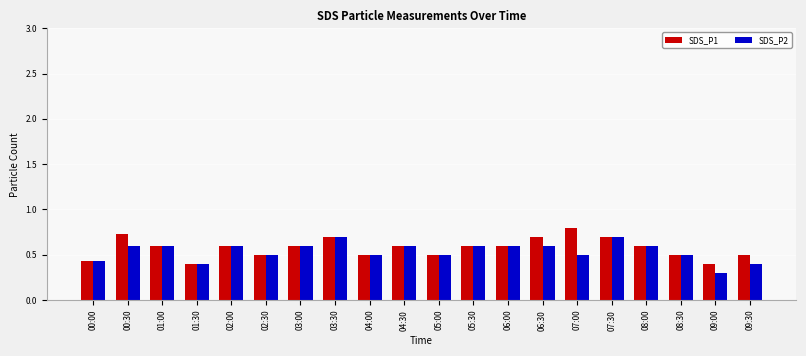

What are all the series names shown in the legend?

SDS_P1, SDS_P2